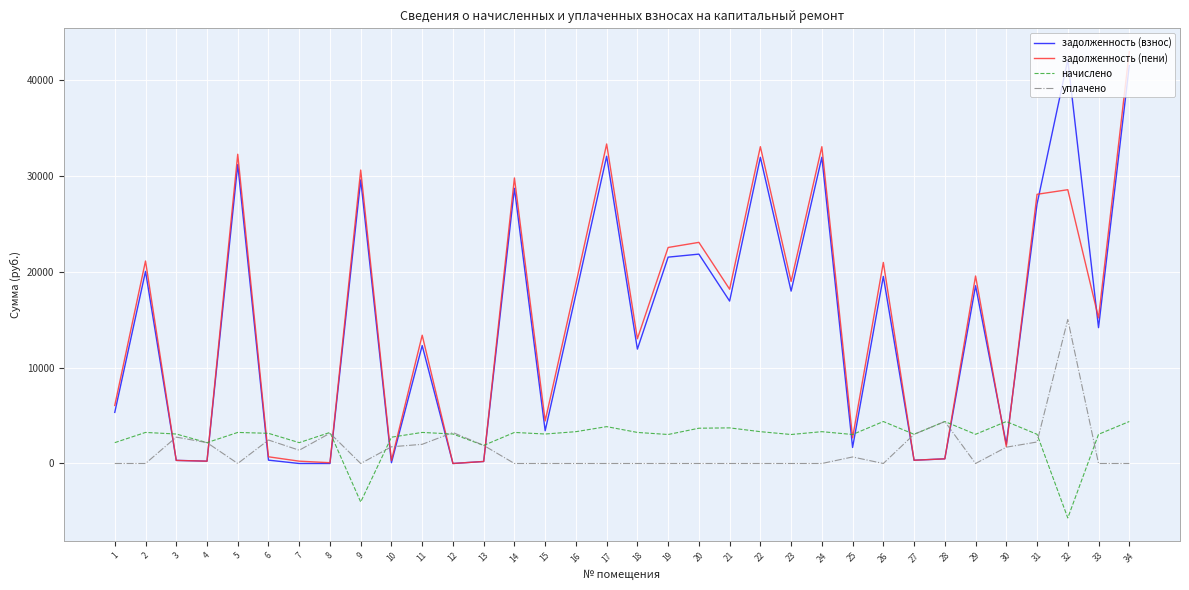

What is the difference between the highest and lowest values at 15?

4440.8